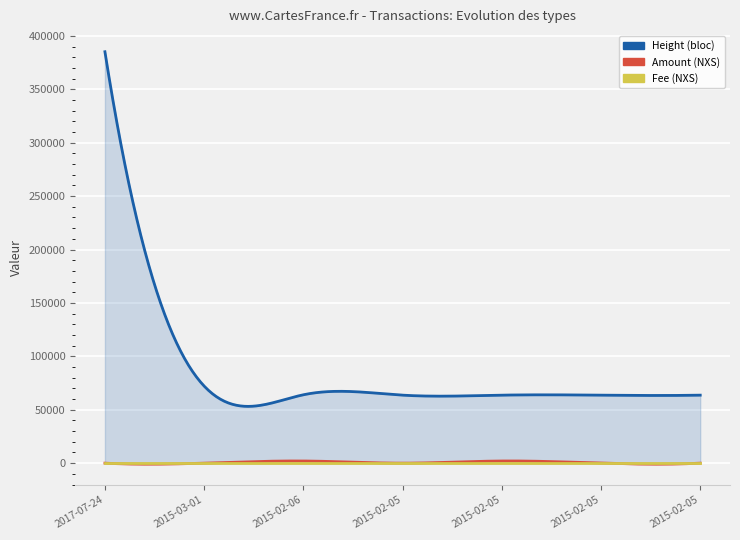

What is the average value of the Amount series?

577